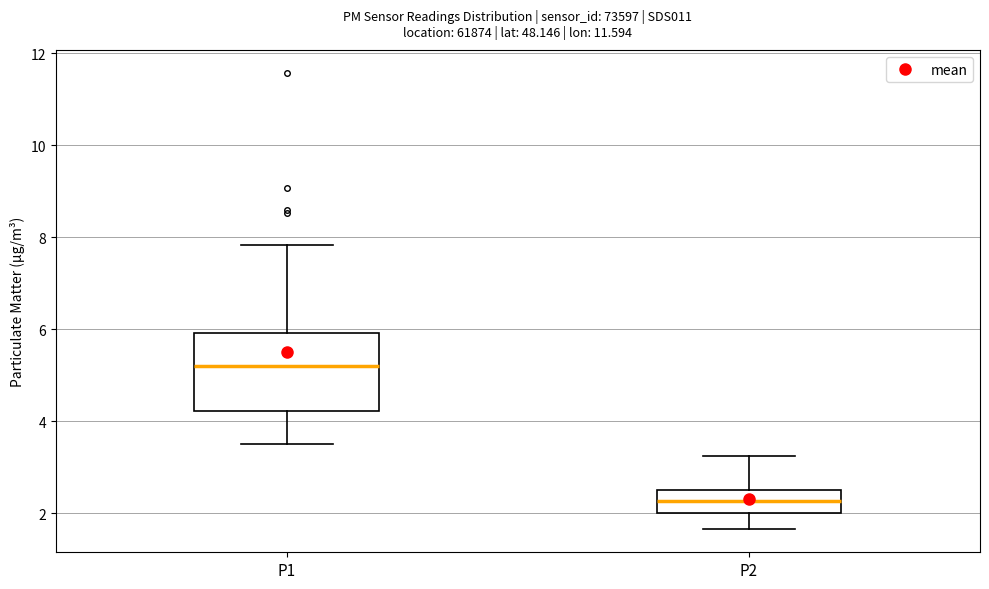

Which box has the lowest median line?

P2